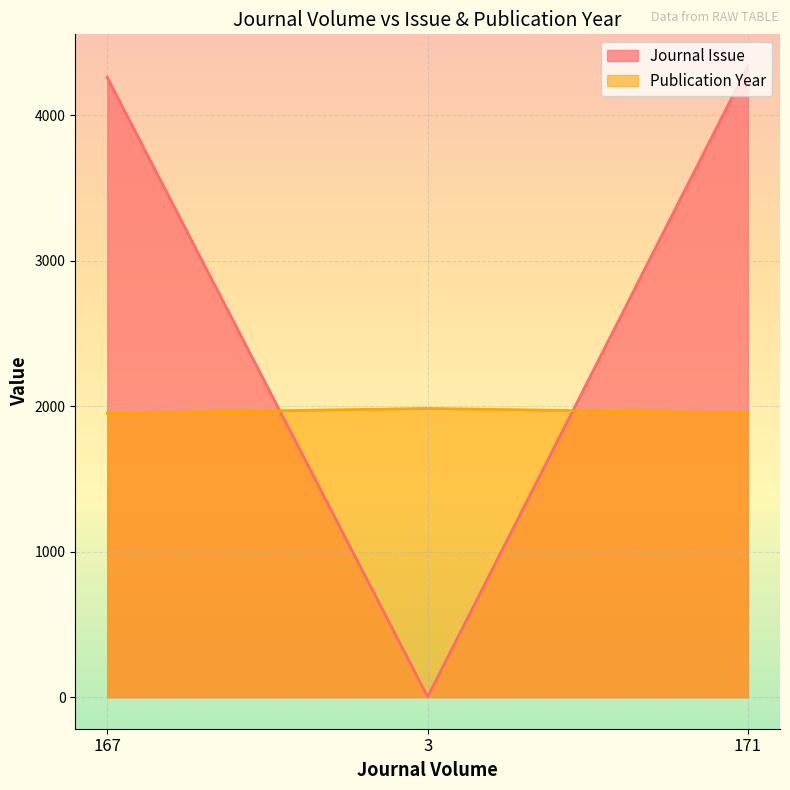

Rank the series by their maximum value, from highest to lowest.

Journal Issue, Publication Year